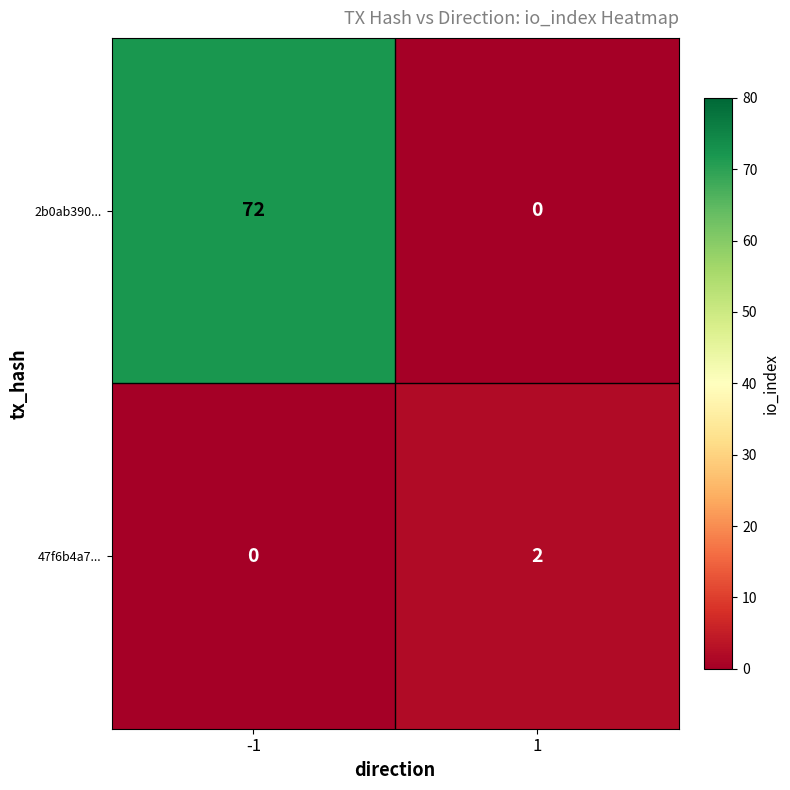

What is the maximum value shown in the chart?

72